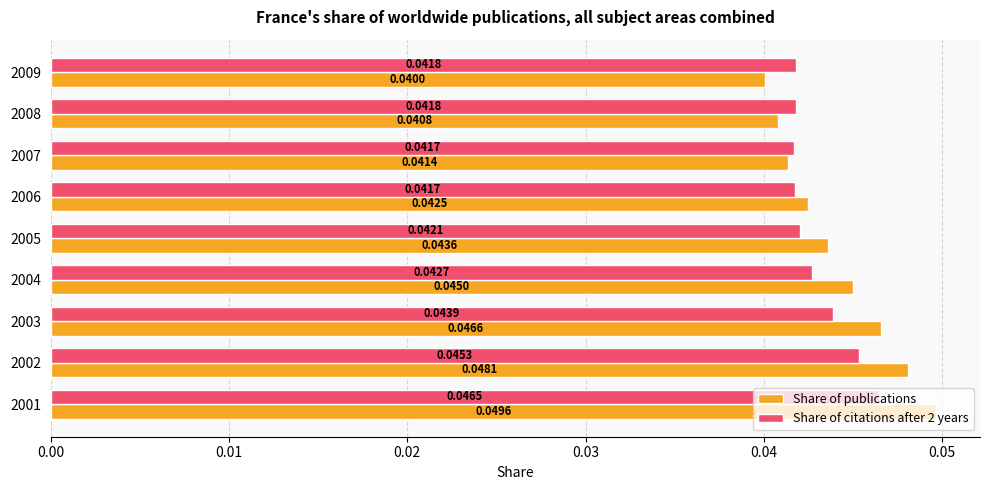

Which series has the largest total across all categories?

Share of publications